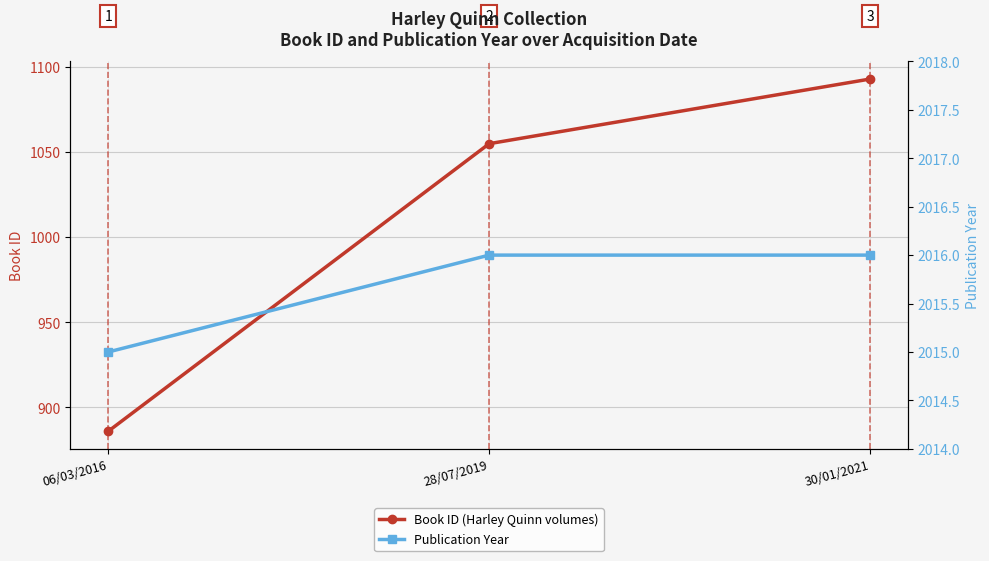

The Book ID (Harley Quinn volumes) series shows 1093 at 30/01/2021. True or false?

True